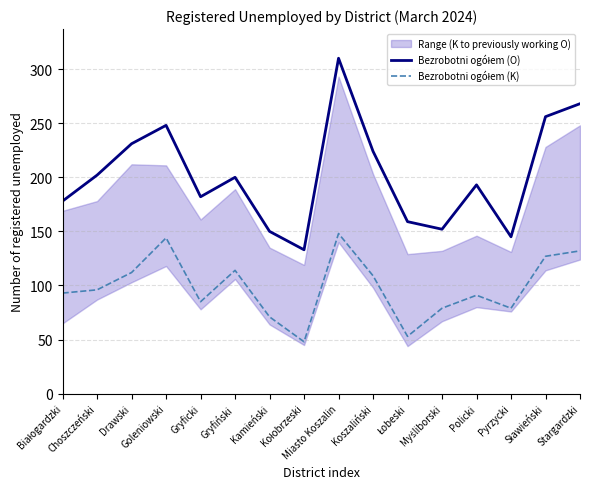

Is it true that Bezrobotni ogółem (O) equals 224 at Koszaliński?

True